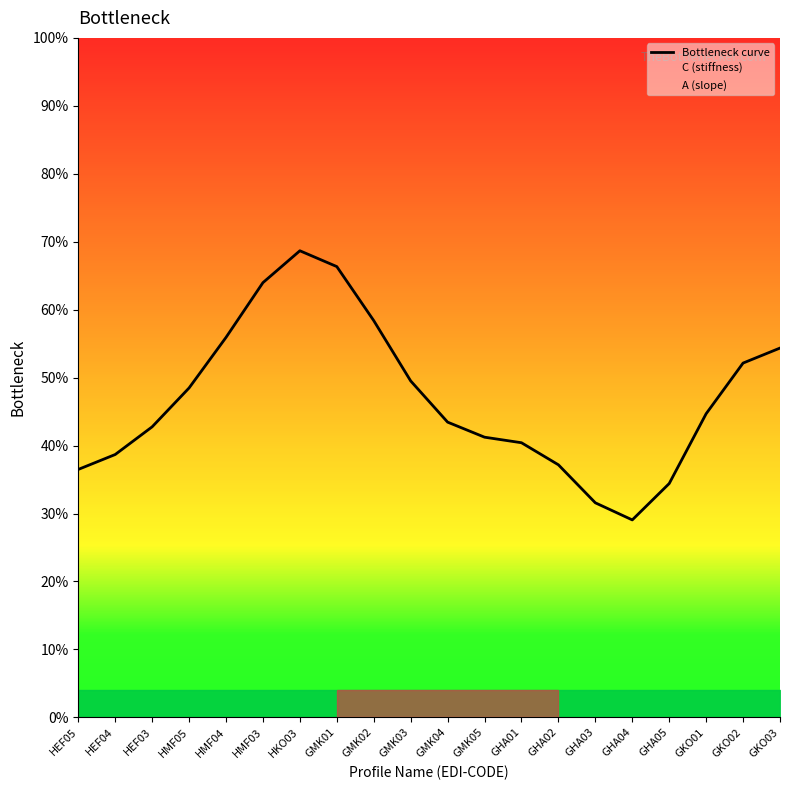

Approximately how many times larger is the value at GHA01 compared to GMK04?

0.9